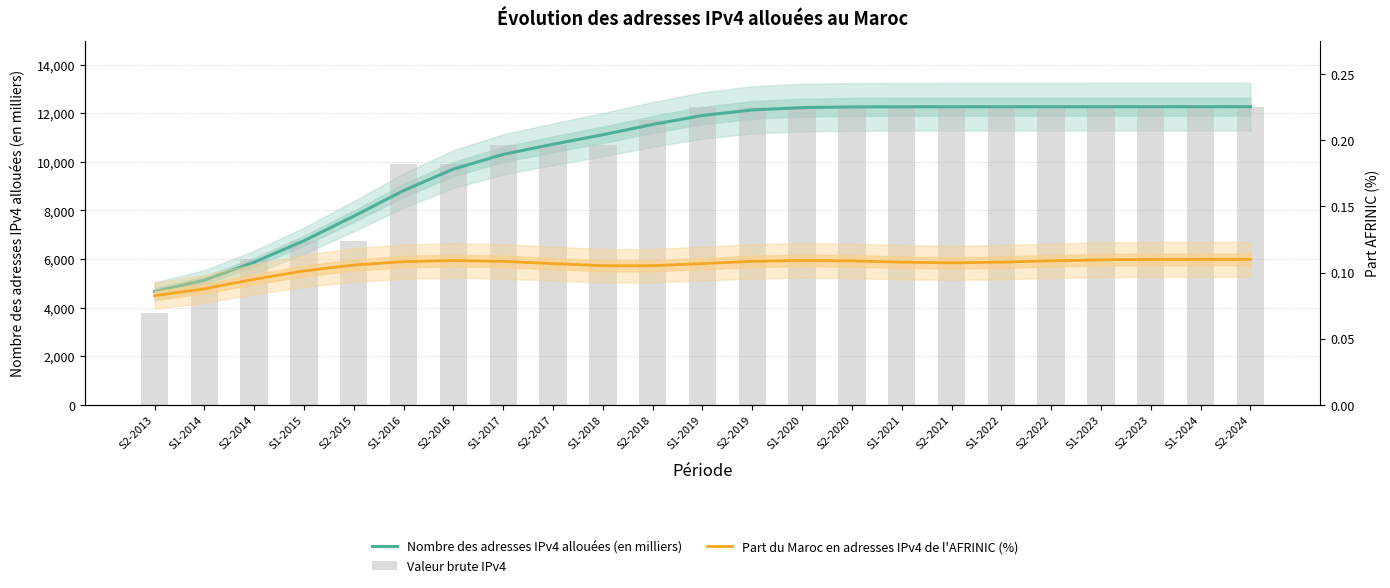

How many values in the Nombre des adresses IPv4 allouées (en milliers) series exceed 11907?

12